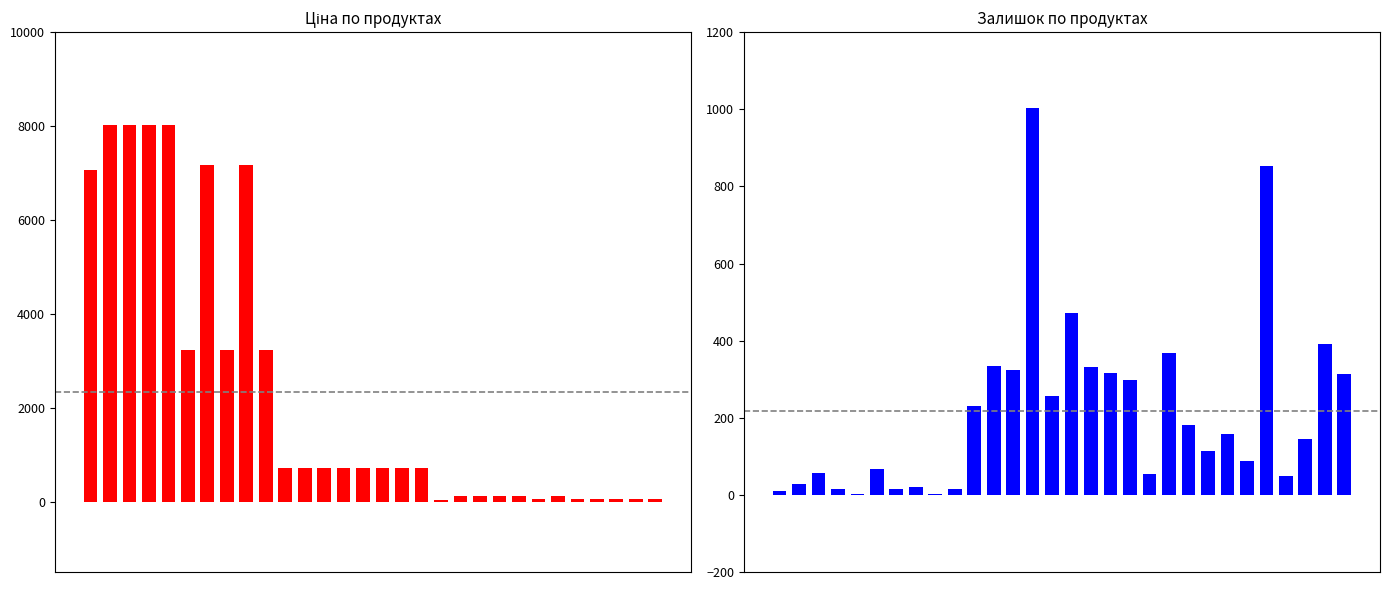

Rank the series by their maximum value, from lowest to highest.

Залишок, Ціна